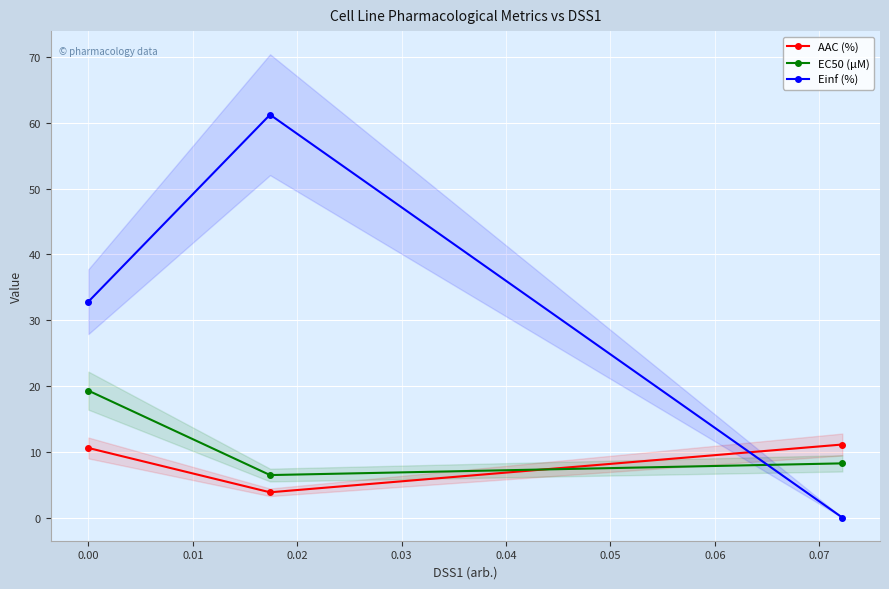

At how many categories does at least one series exceed 22?

2